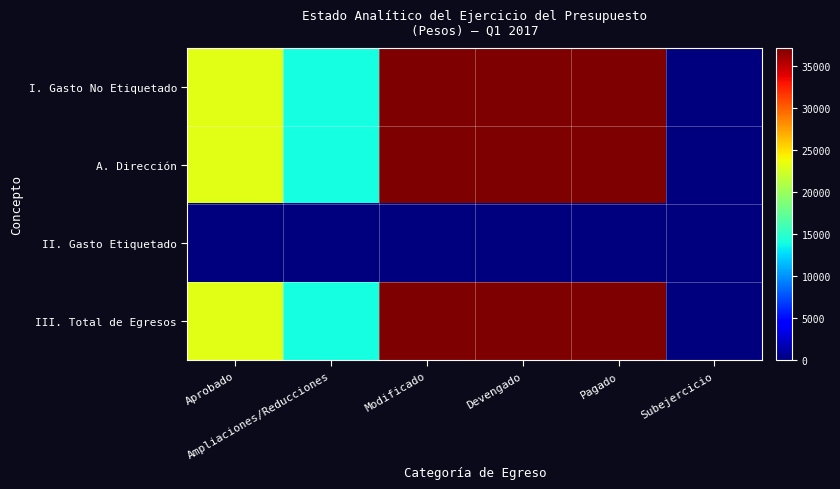

Which category has the highest value across all series?

Modificado